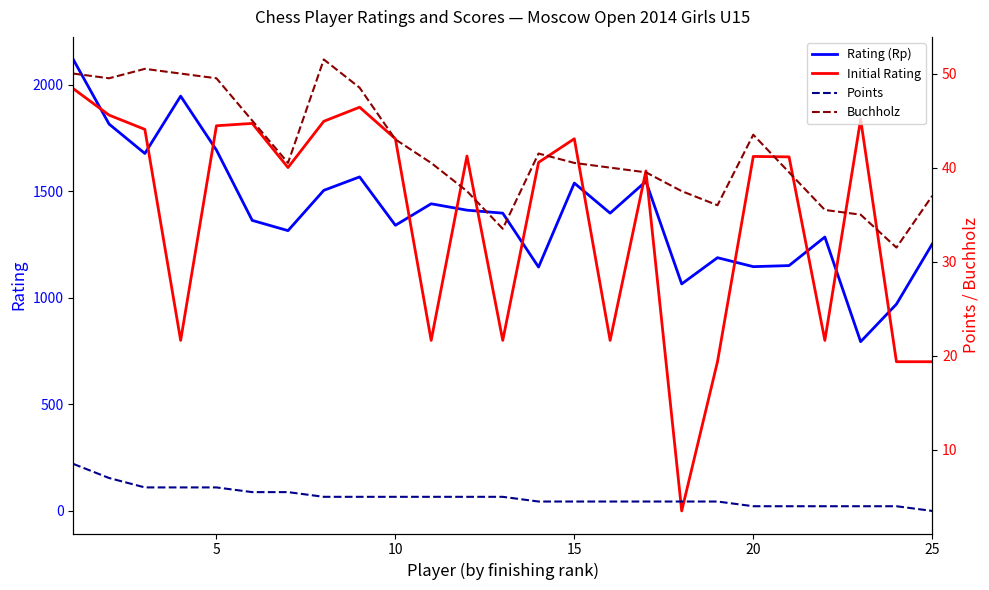

True or false: Rating (Rp) and Initial Rating intersect in this chart.

True